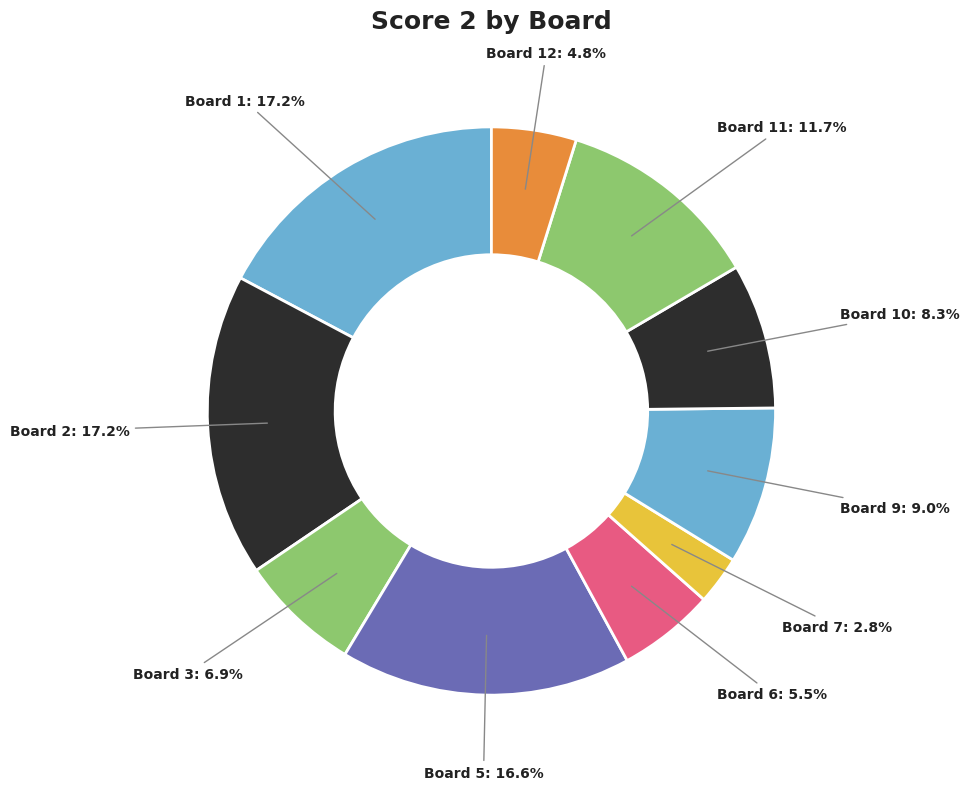

To the nearest percent, what is the average slice percentage?

10%